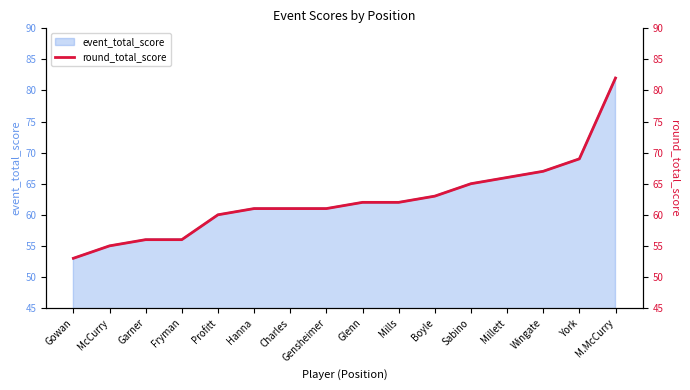

What is the label of the 9th point from the left?

Glenn